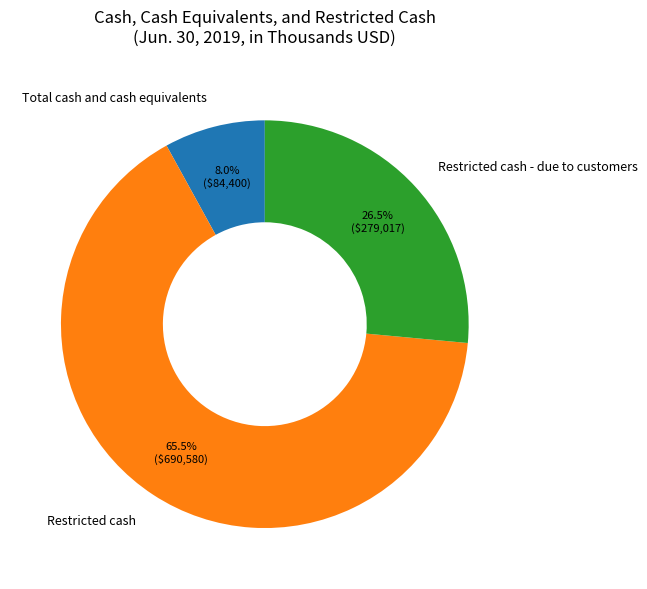

True or false: Total cash and cash equivalents accounts for 8% of the total.

True